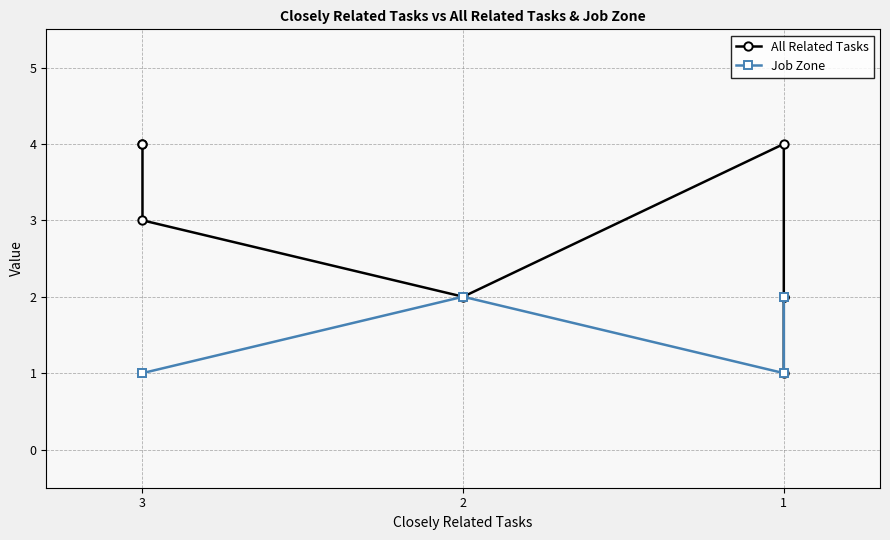

How many lines are shown in the chart?

2